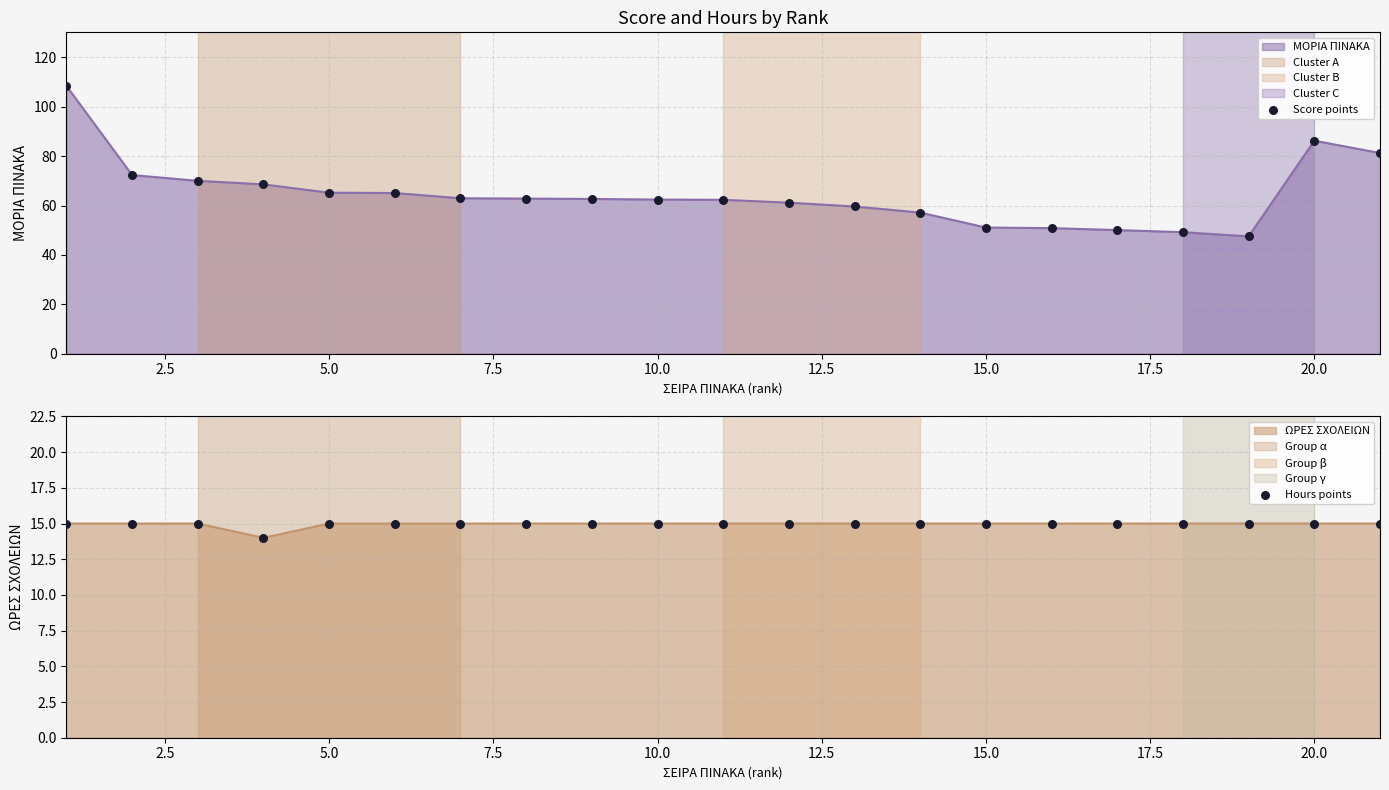

Which series reaches the minimum Y coordinate?

Hours points